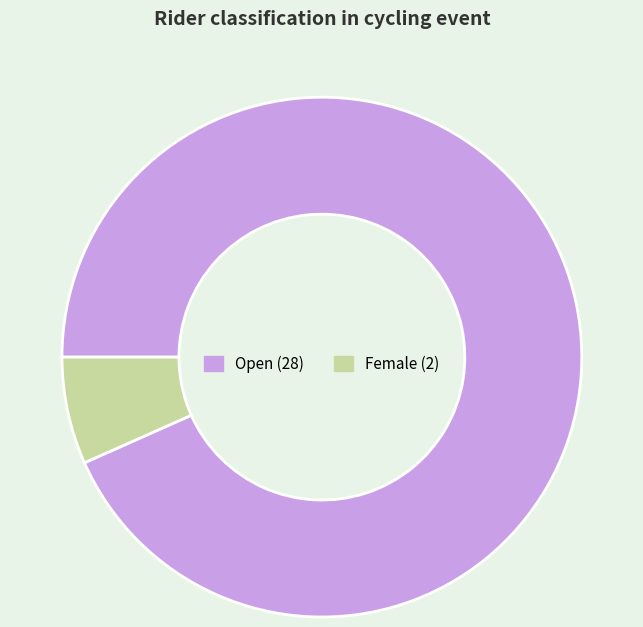

Is there any slice that represents more than half of the pie?

Yes